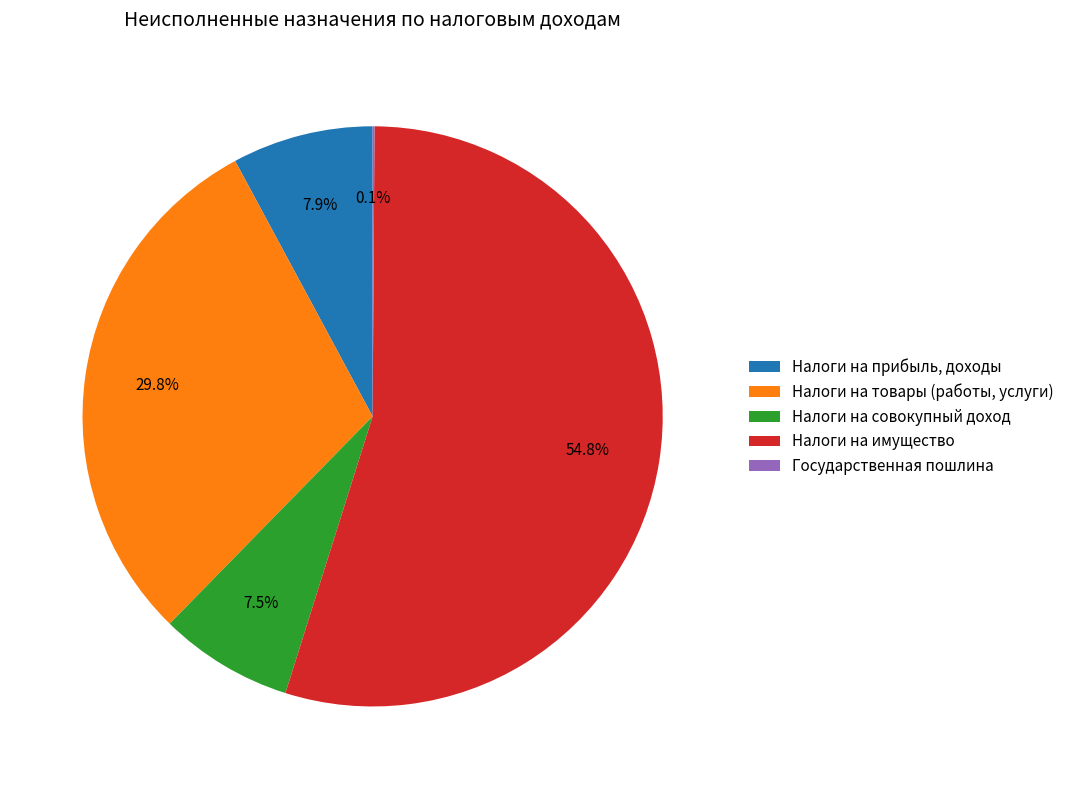

Which category has the biggest portion of the pie?

Налоги на имущество